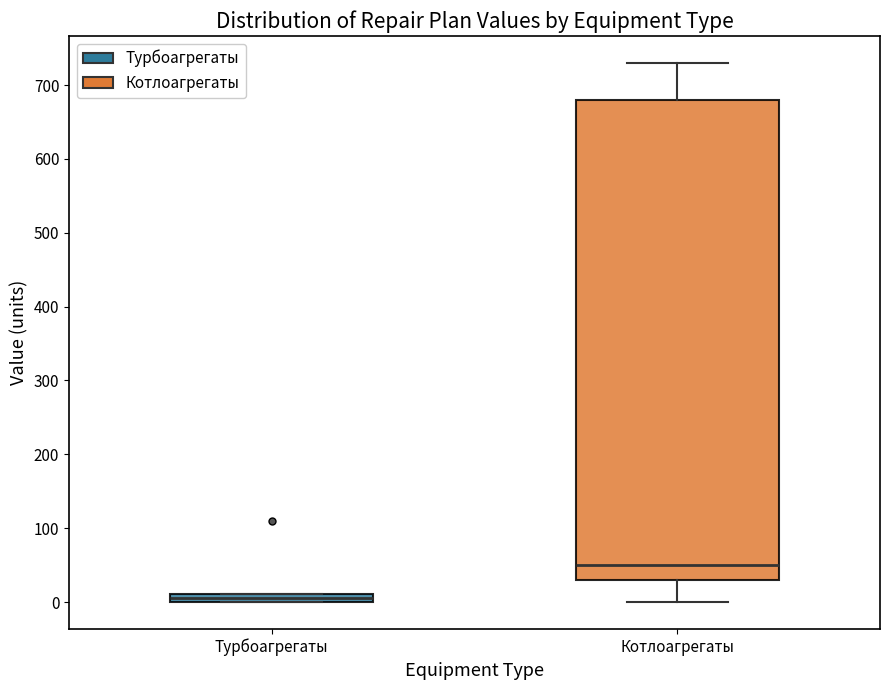

Which box is the tallest, from its lower edge to its upper edge?

Котлоагрегаты